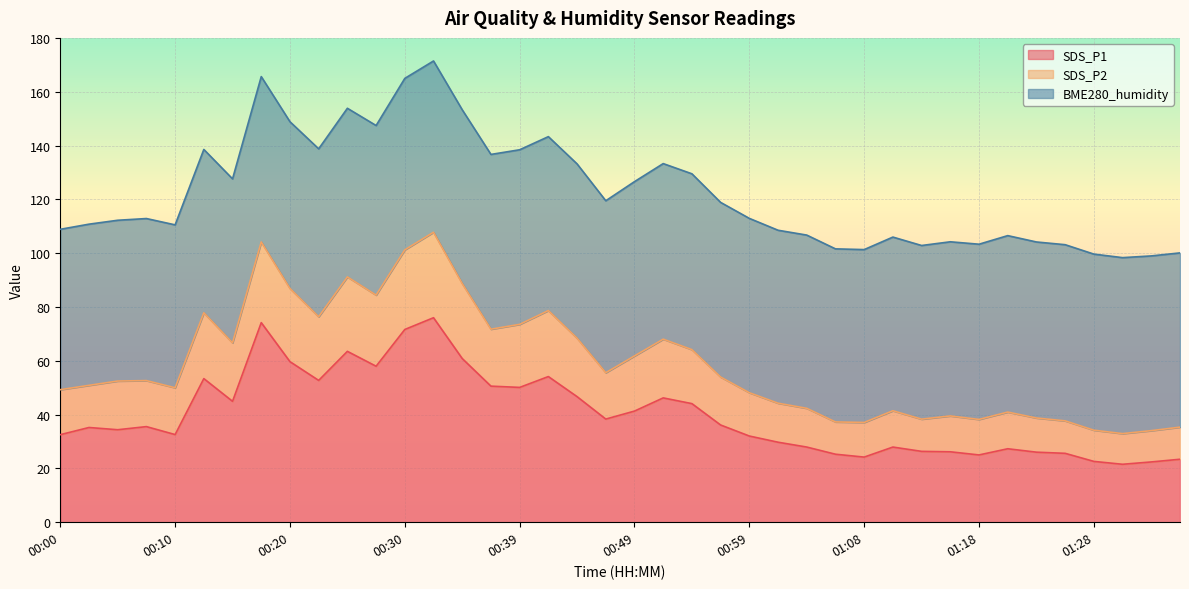

Which category has the lowest value in the SDS_P2 series?

01:30